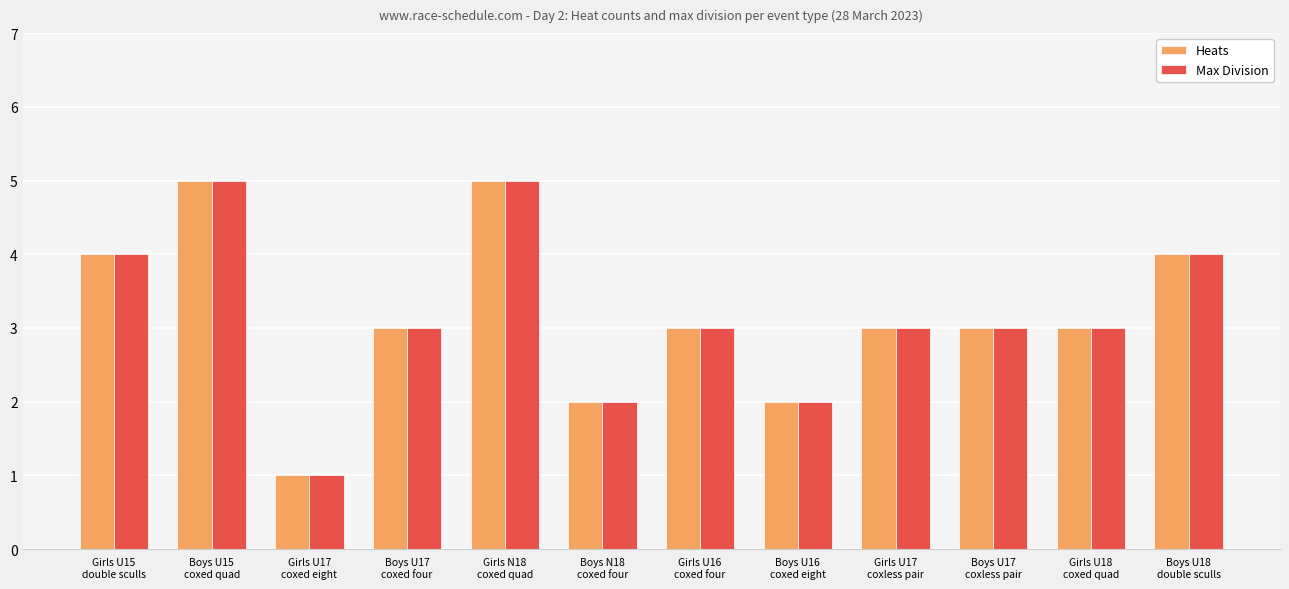

How many groups of bars are there?

12